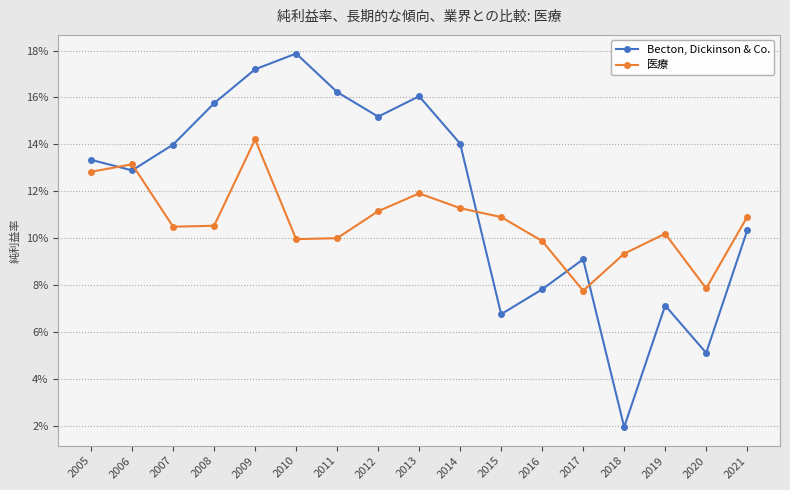

At which label is 医療 closest to 0?

2017